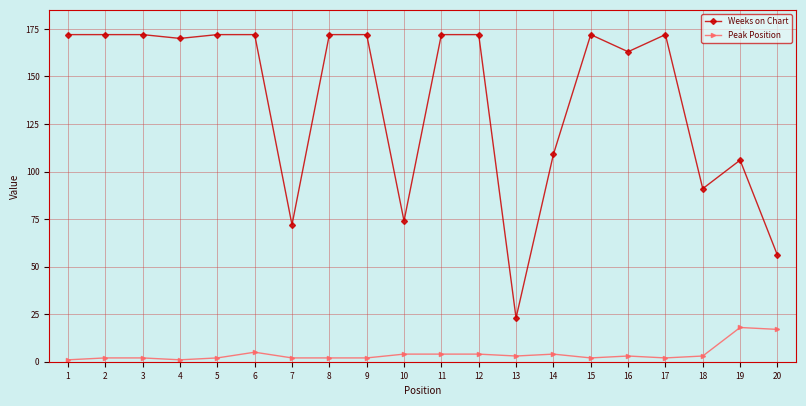

How many series are shown in this chart?

2